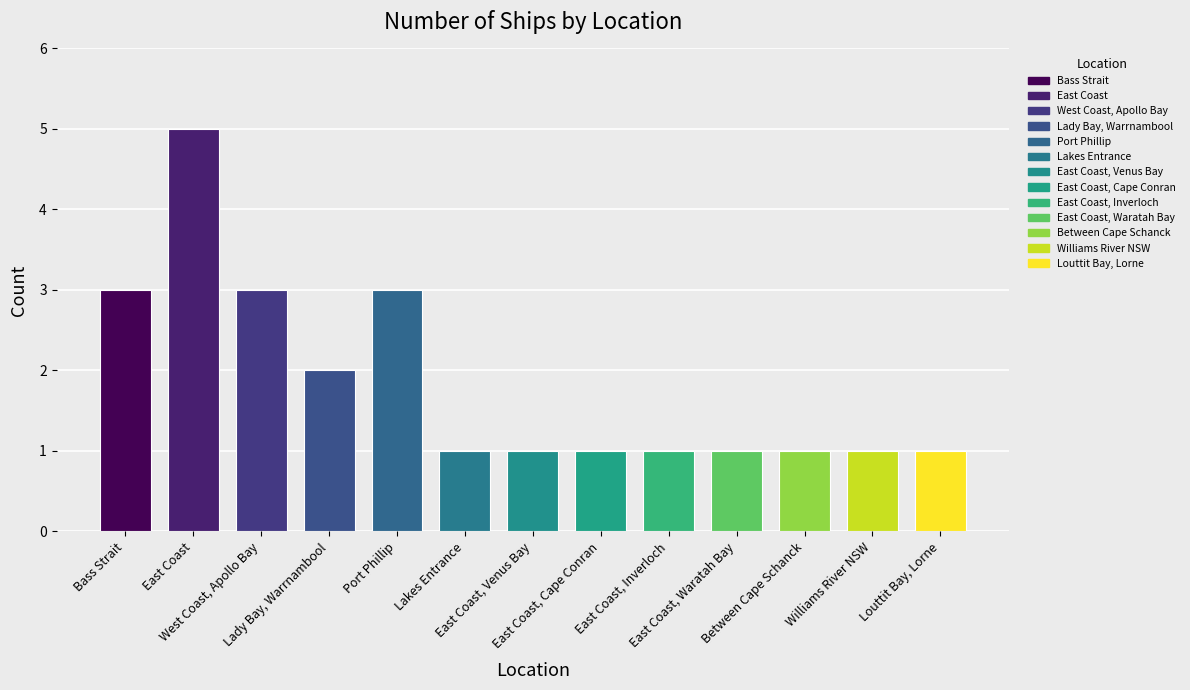

What is the maximum value shown in the chart?

5